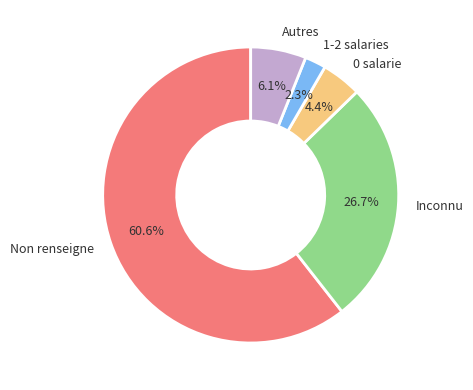

Which slice is the largest?

Non renseigne